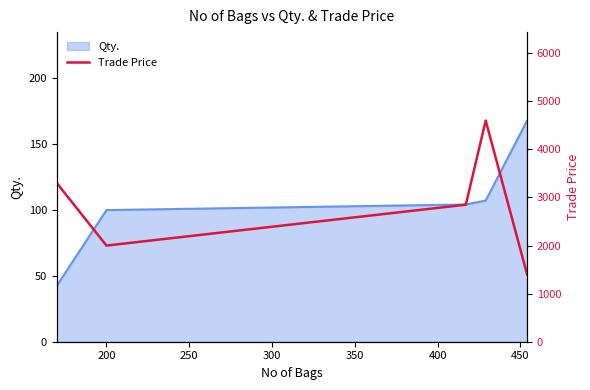

What is the lowest value of the Qty. series?

42.5